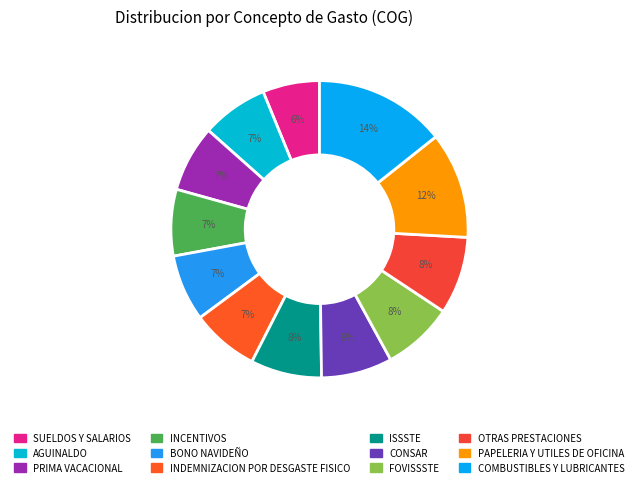

How many slices are in this pie chart?

12